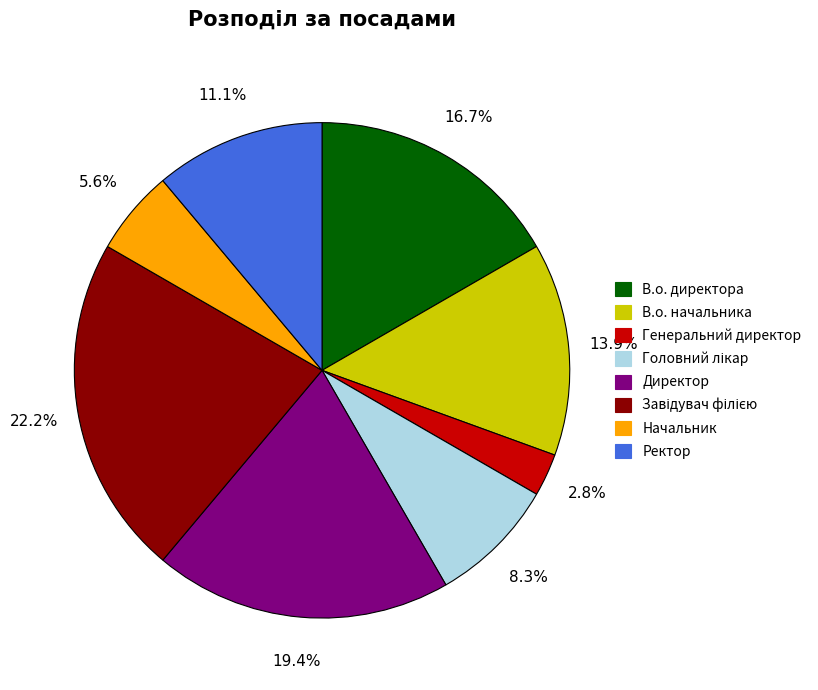

What is the smallest slice in the pie chart?

Генеральний директор